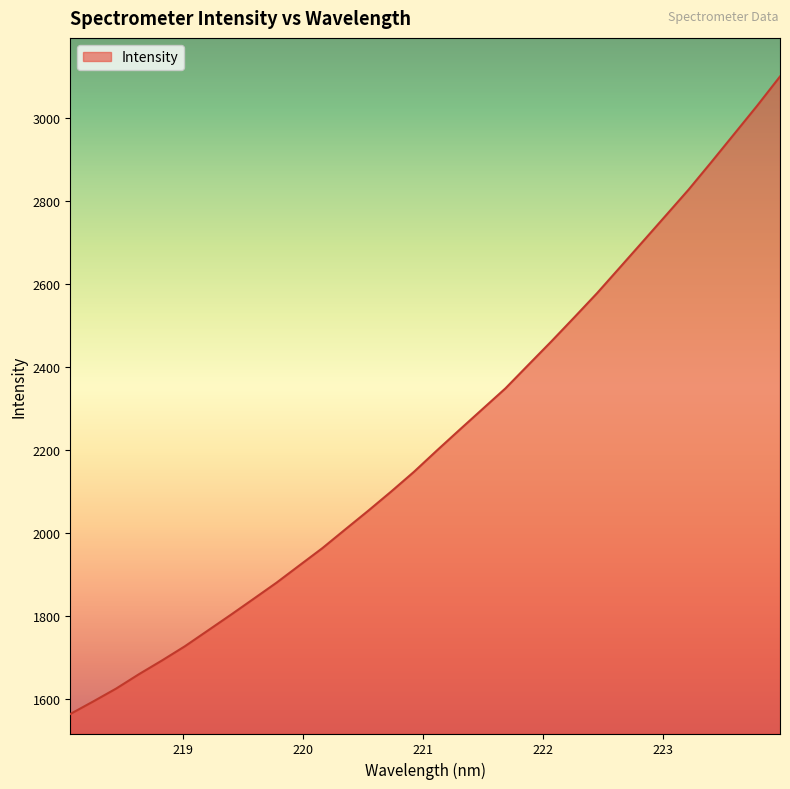

What is the minimum value shown in the chart?

1564.4